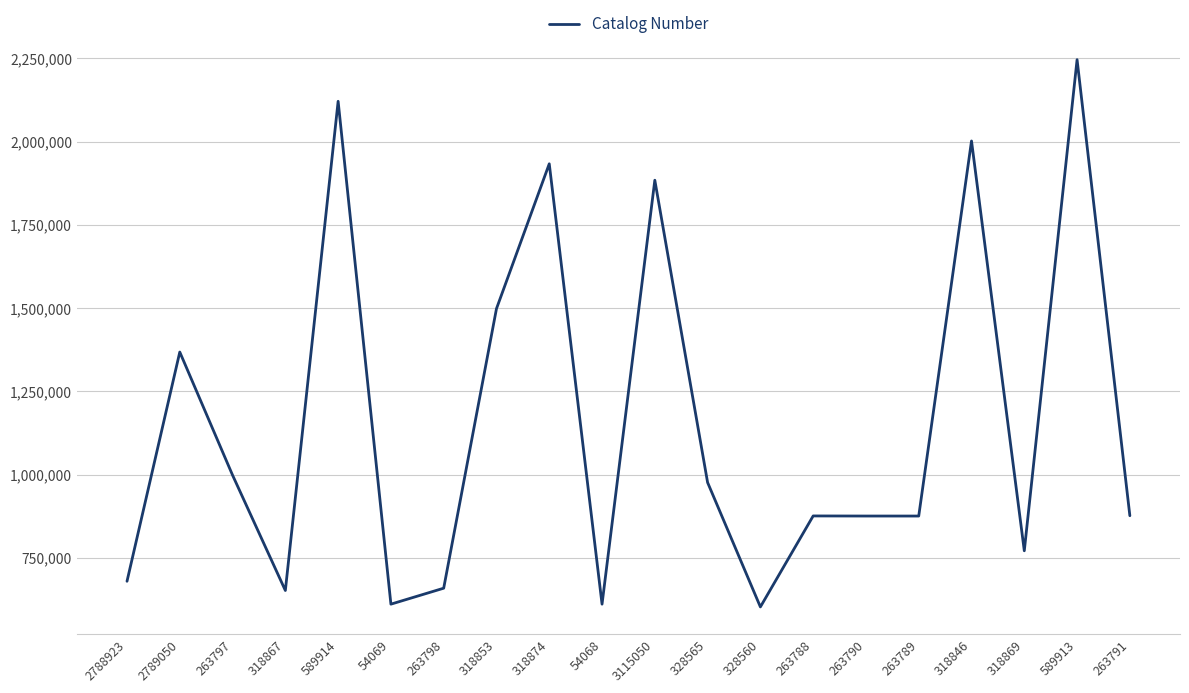

Approximately how many times larger is the value at 589914 compared to 54068?

3.5